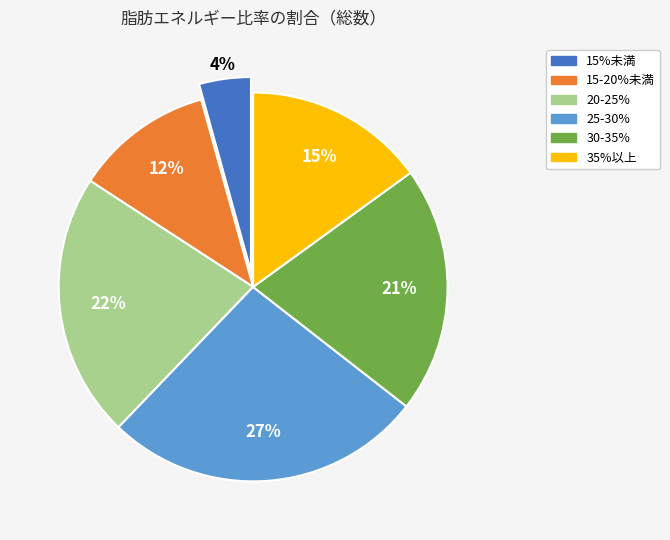

Is it true that 30-35% is 21% of the pie?

True